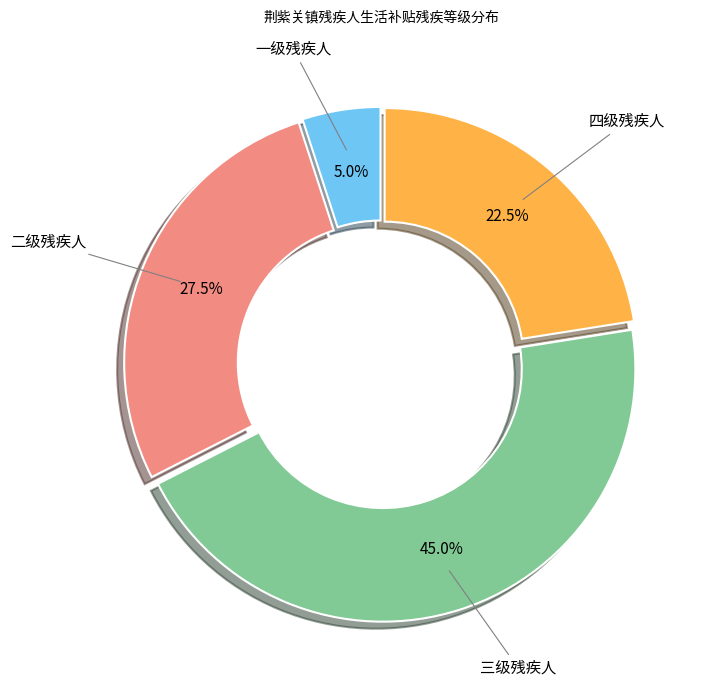

To the nearest percent, what is the average slice percentage?

25%